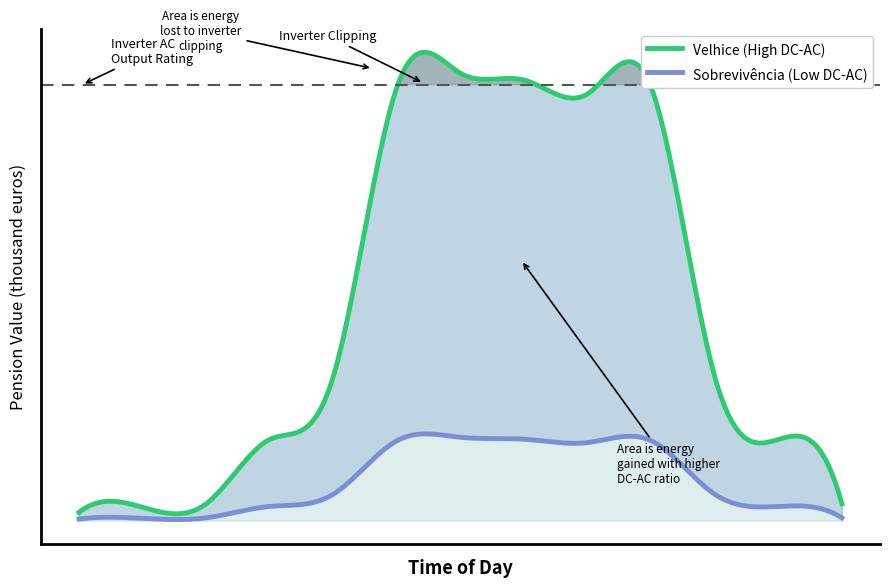

How many distinct data groups are displayed?

2